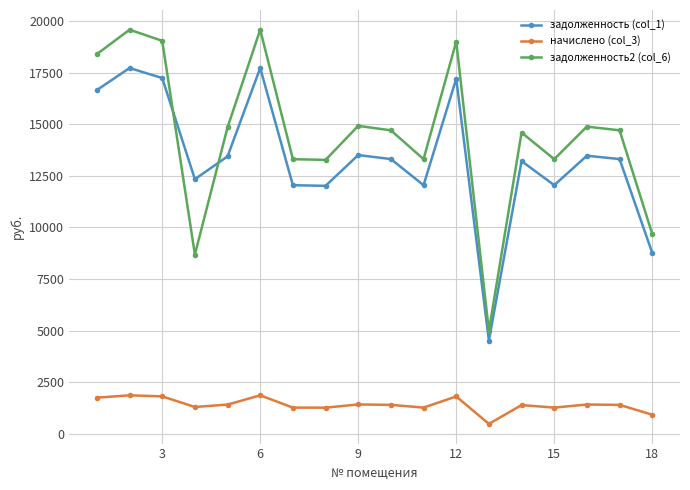

What is the value of the задолженность (col_1) point at the 5th from the left?

13448.4